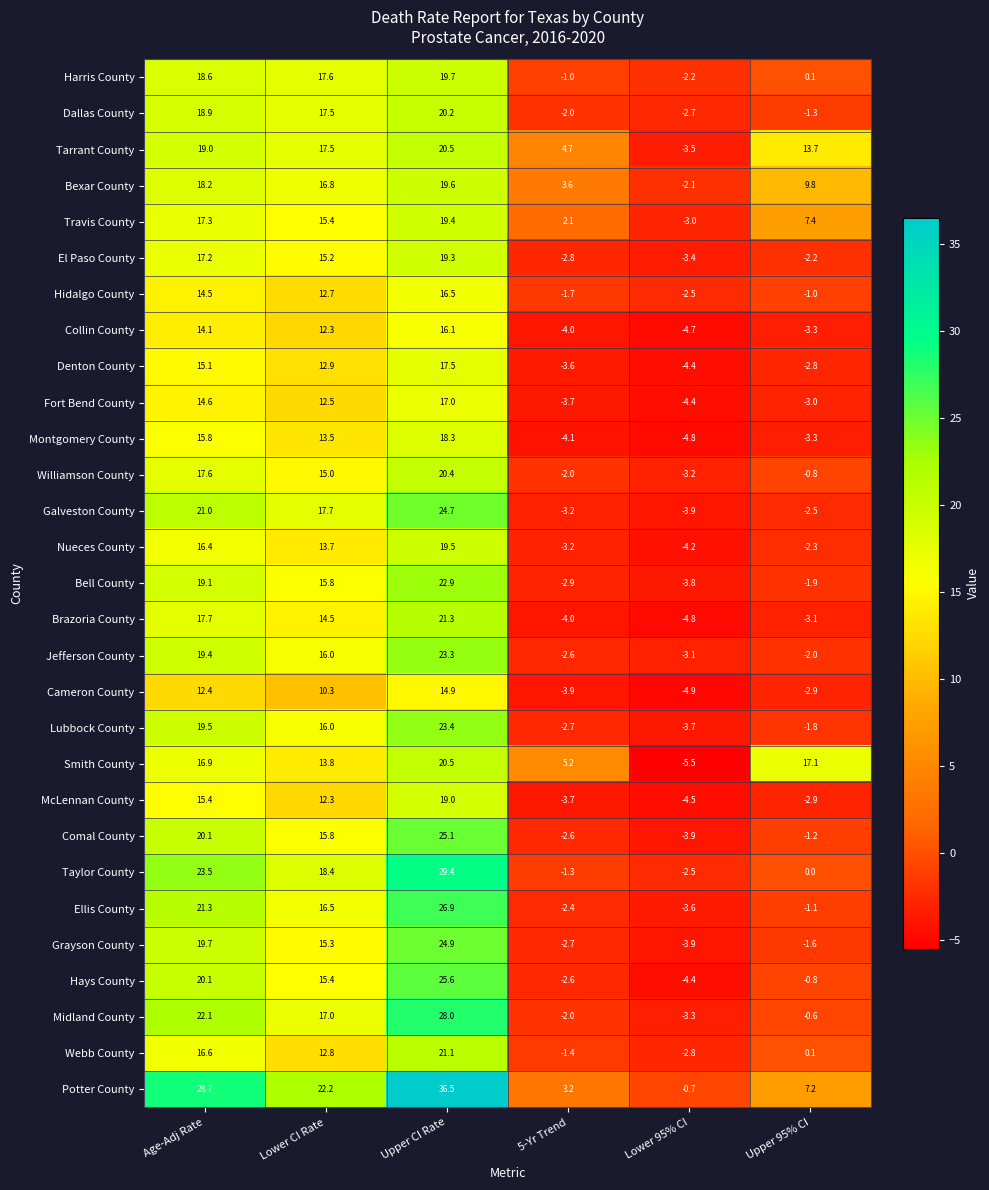

What is the sum of the Bell County values at Upper CI Rate and Lower 95% CI?

19.1